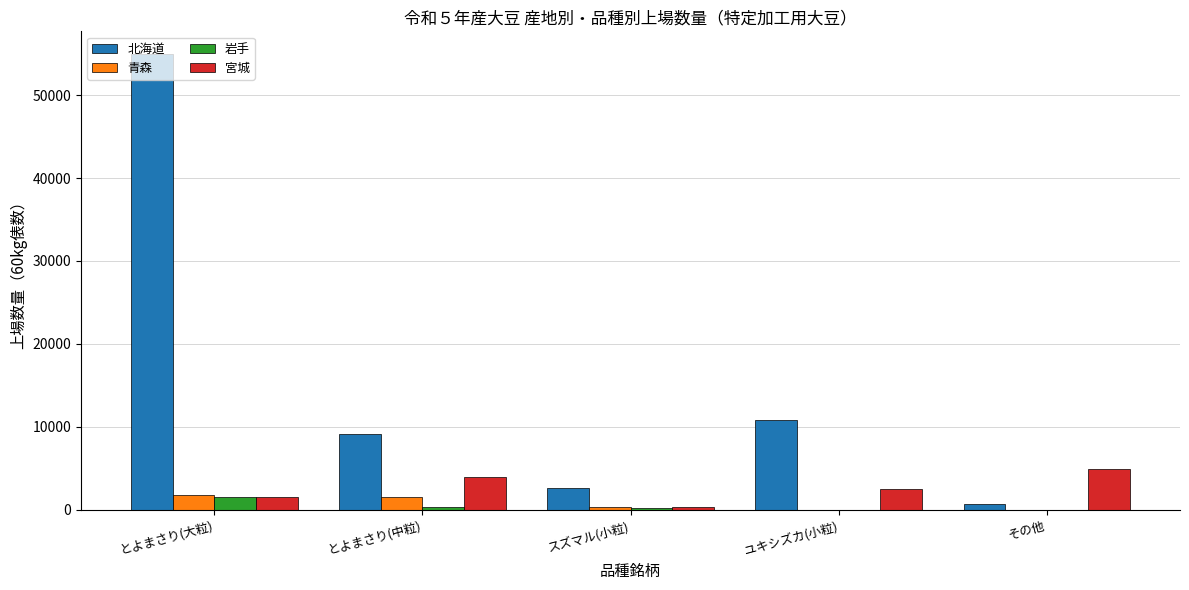

Is the value of 北海道 at とよまさり(大粒) greater than the value of 宮城 at スズマル(小粒)?

Yes